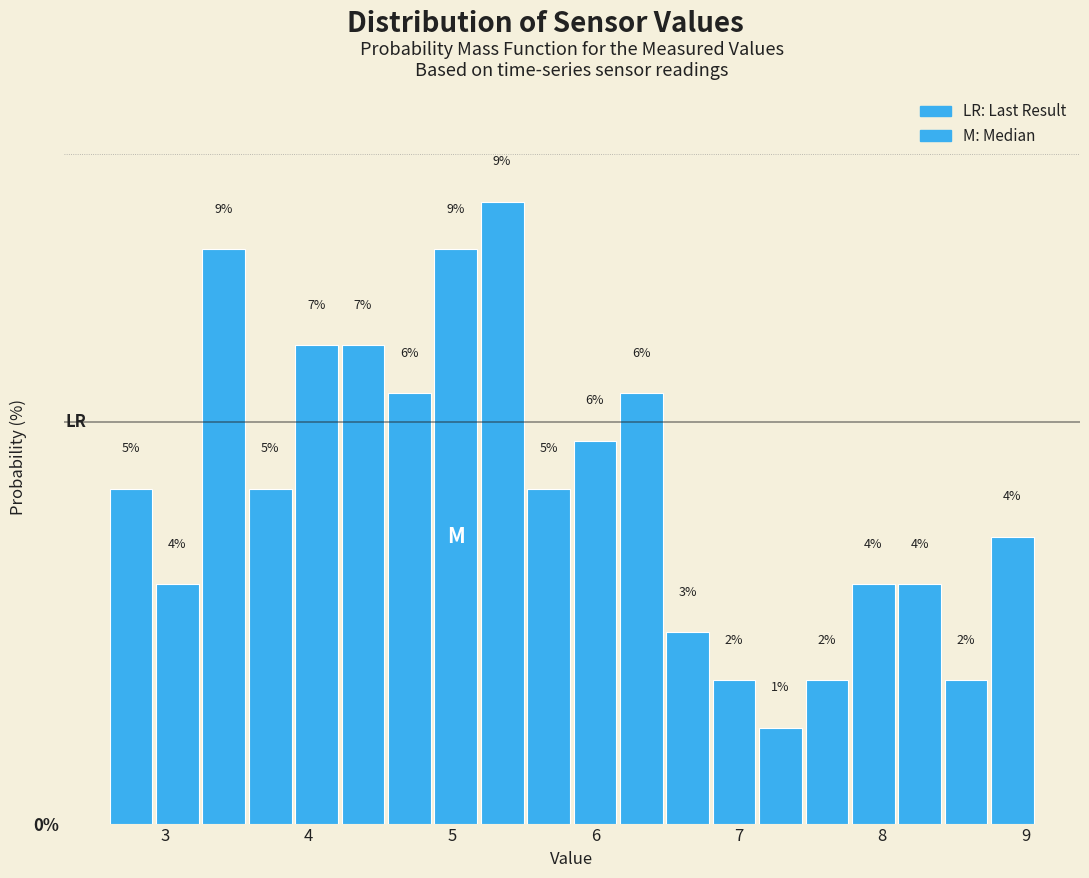

Around what value on the x-axis is the tallest bar? Give the approximate position of its centre, as read against the axis.

5.3